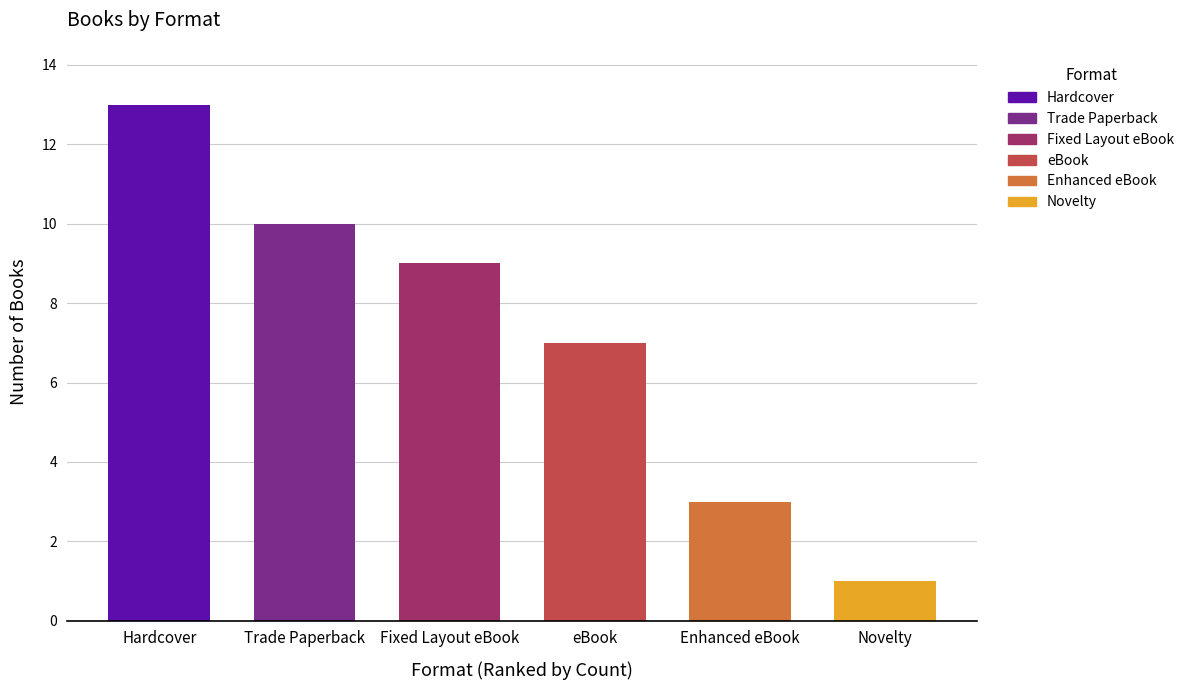

Count the number of categories in the chart.

6